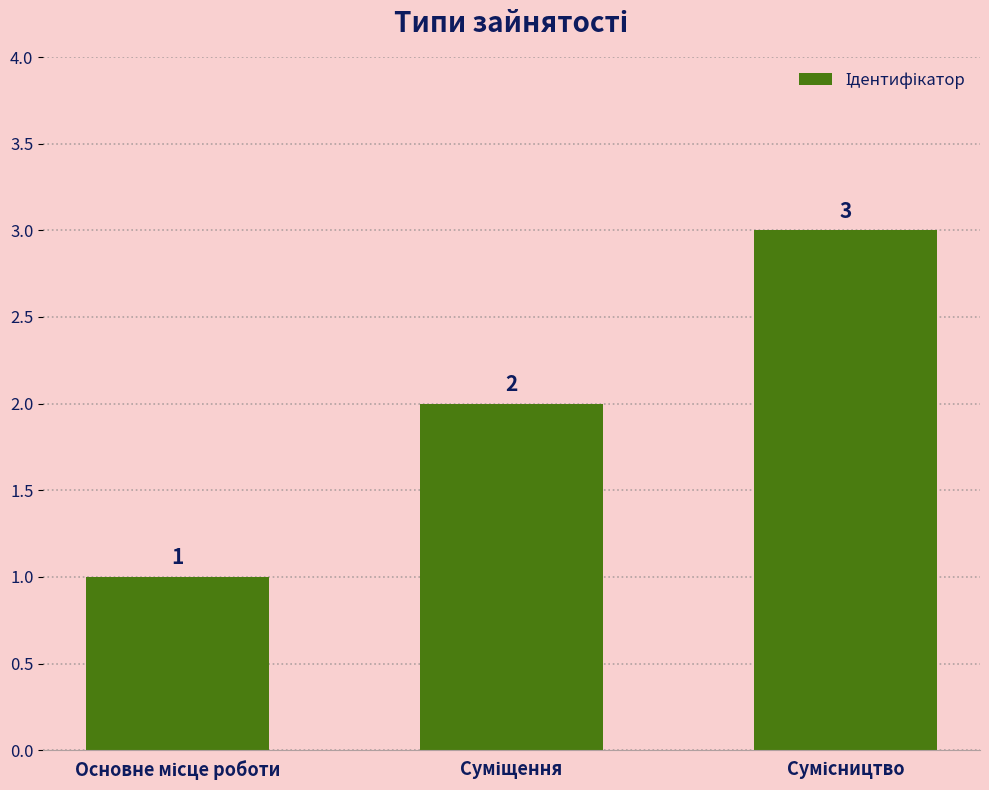

Count the values in the range 1 to 3.

3